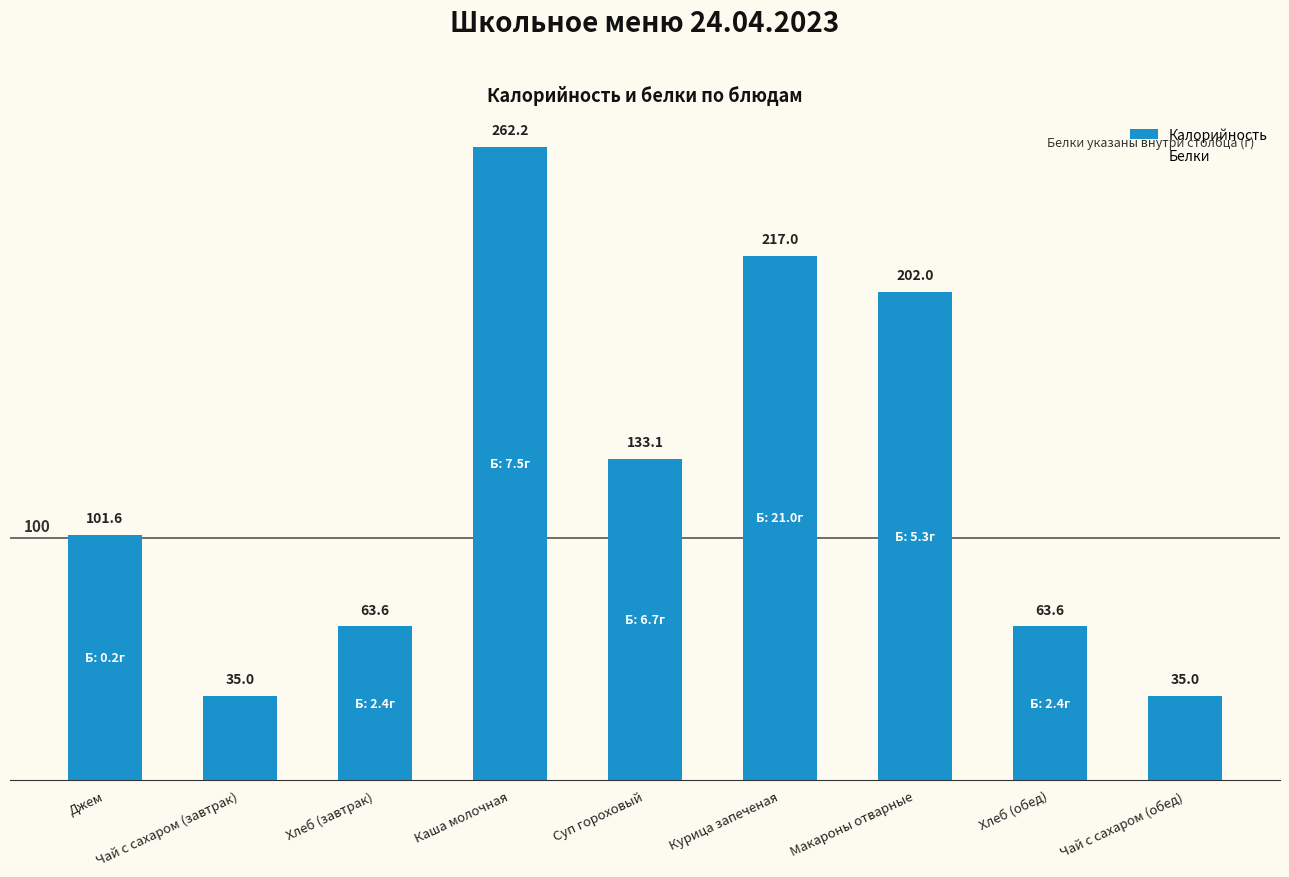

What position from the right is Чай с сахаром (обед)?

1